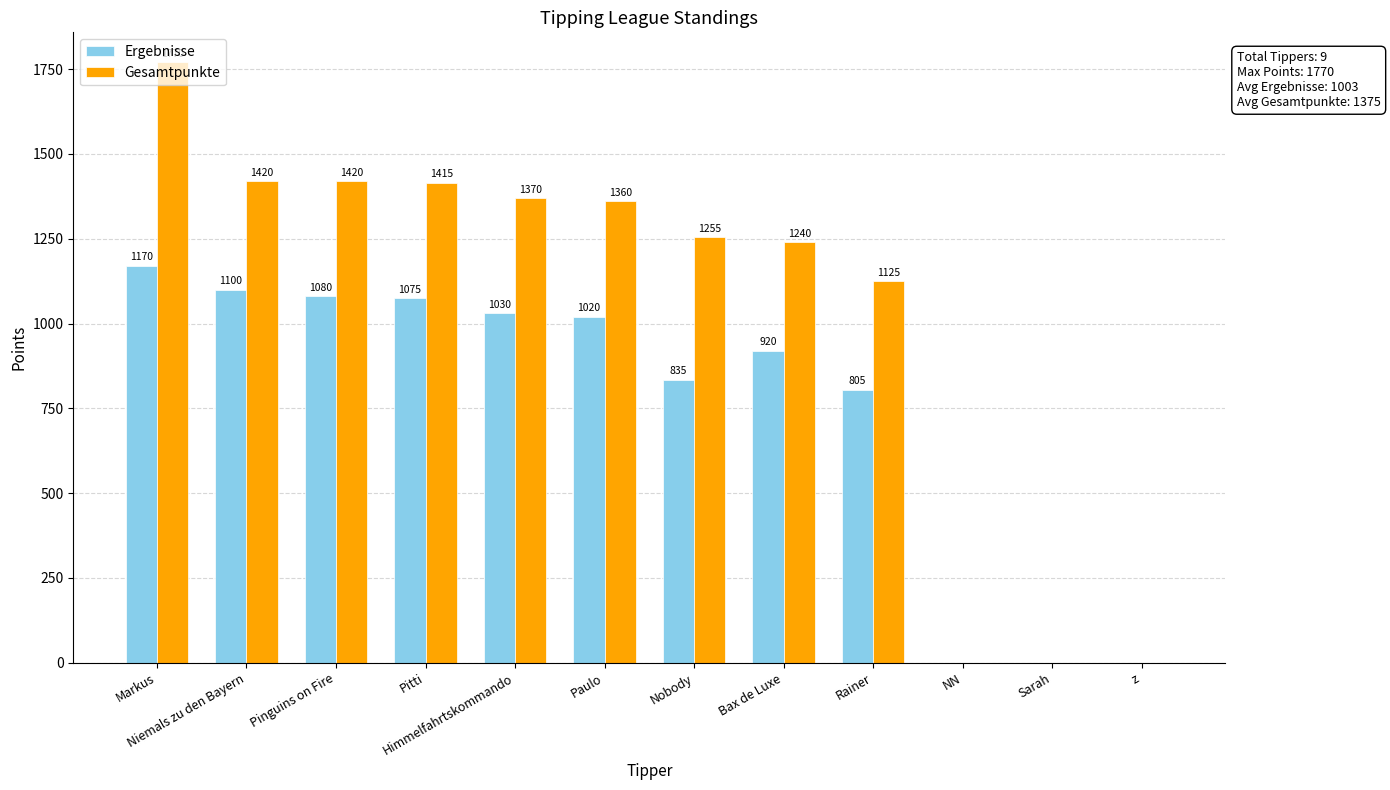

Between Pinguins on Fire and z, which series saw the biggest shift?

Gesamtpunkte